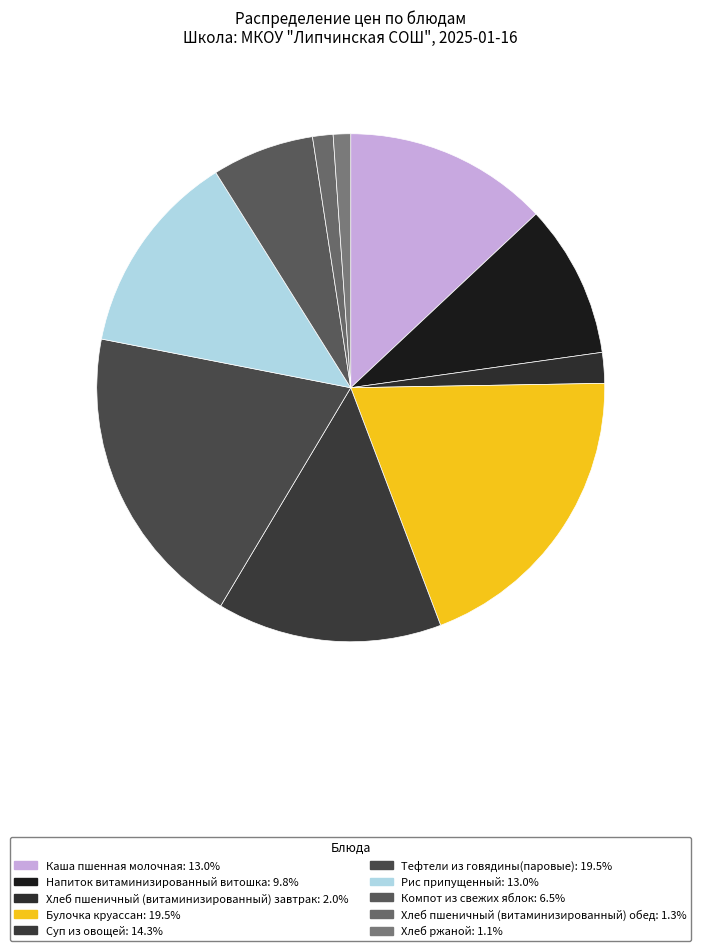

To the nearest percent, what percentage of the pie is Компот из свежих яблок?

7%